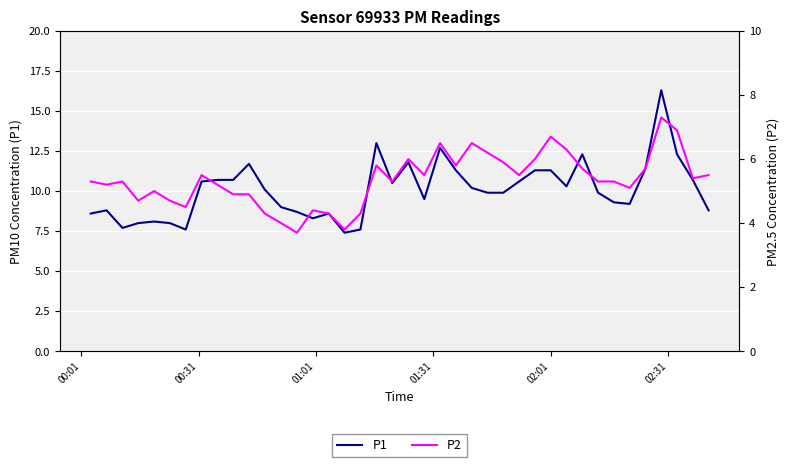

Reading left to right, extract all data points from this chart.

P1: 8.6	8.8	7.7	8.0	8.1	8.0	7.6	10.6	10.7	10.7	11.7	10.1	9.0	8.7	8.3	8.6	7.4	7.6	13.0	10.5	11.8	9.5	12.7	11.3	10.2	9.9	9.9	10.6	11.3	11.3	10.3	12.3	9.9	9.3	9.2	11.4	16.3	12.3	10.7	8.8
P2: 5.3	5.2	5.3	4.7	5.0	4.7	4.5	5.5	5.2	4.9	4.9	4.3	4.0	3.7	4.4	4.3	3.8	4.3	5.8	5.3	6.0	5.5	6.5	5.8	6.5	6.2	5.9	5.5	6.0	6.7	6.3	5.7	5.3	5.3	5.1	5.7	7.3	6.9	5.4	5.5